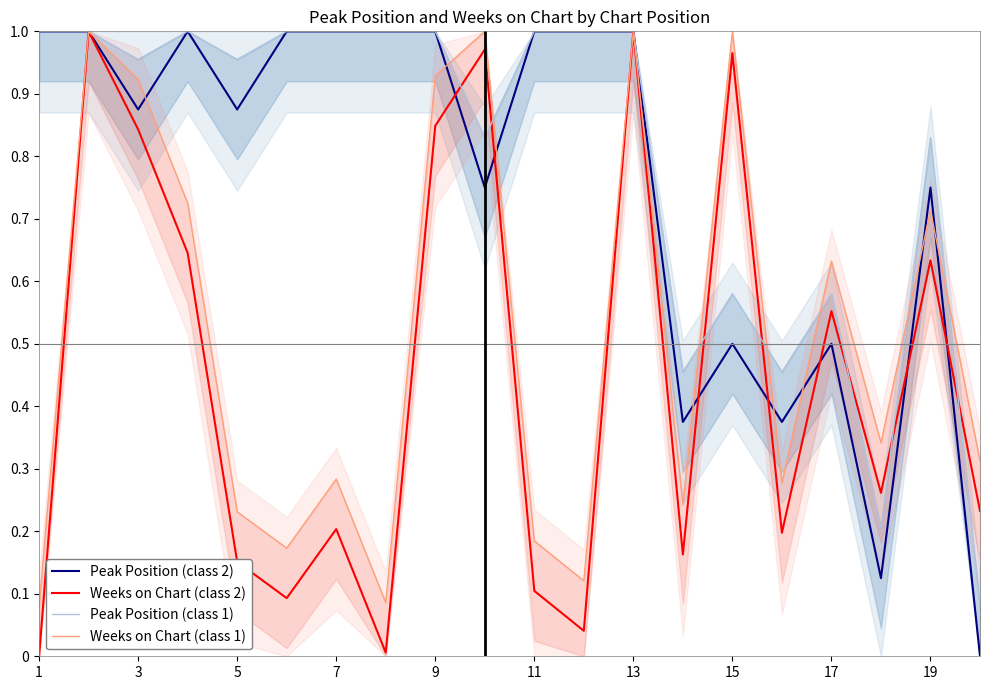

The value of Weeks on Chart (class 2) at 11 is 0.0. True or false?

False